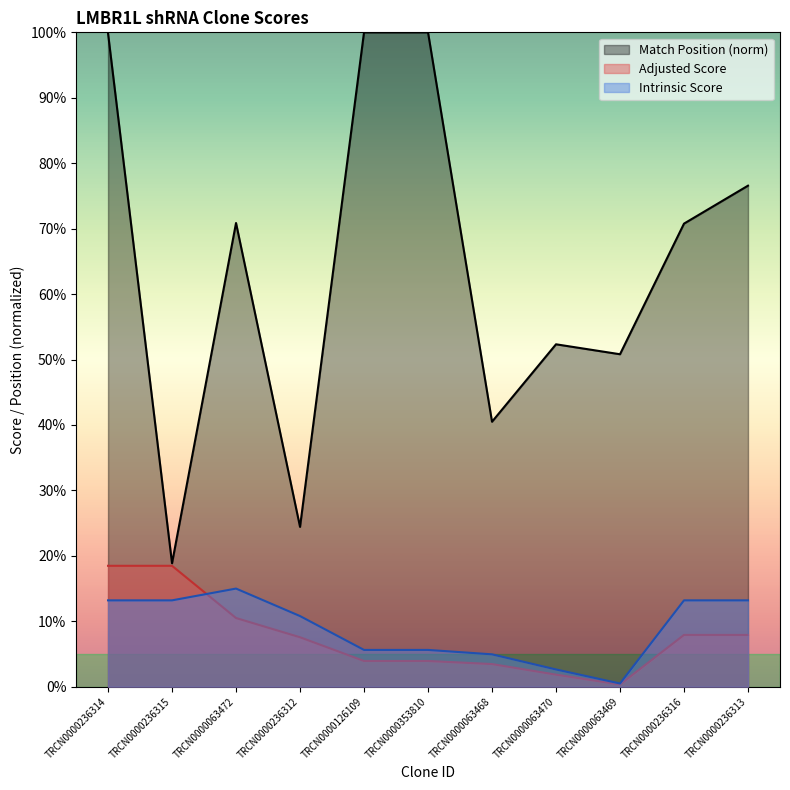

Rank the categories by Intrinsic Score value from lowest to highest.

TRCN0000063469, TRCN0000063470, TRCN0000063468, TRCN0000126109, TRCN0000353810, TRCN0000236312, TRCN0000236314, TRCN0000236315, TRCN0000236316, TRCN0000236313, TRCN0000063472